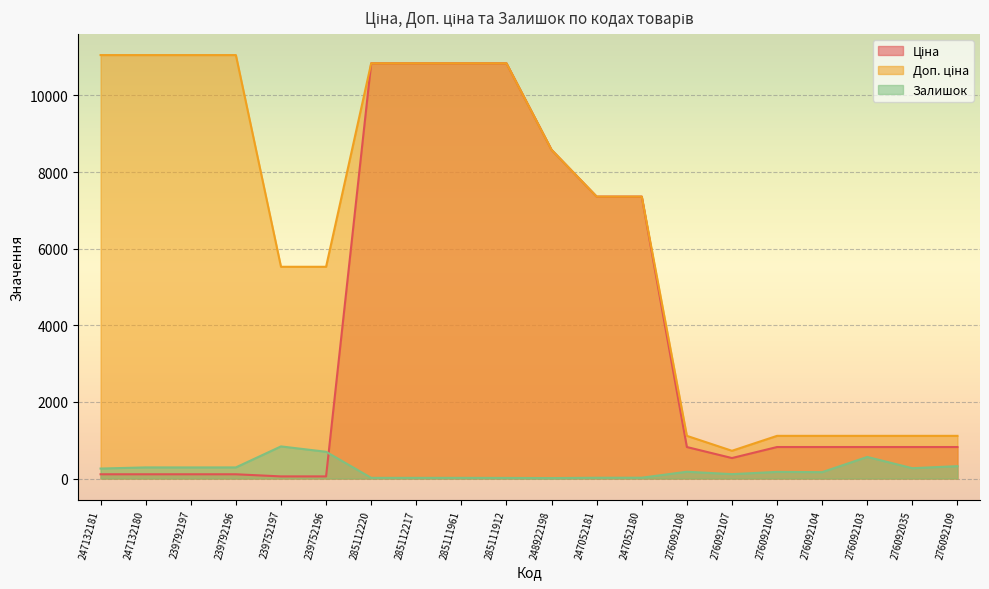

Is the value of Доп. ціна at 276092105 greater than the value of Ціна at 285112217?

No